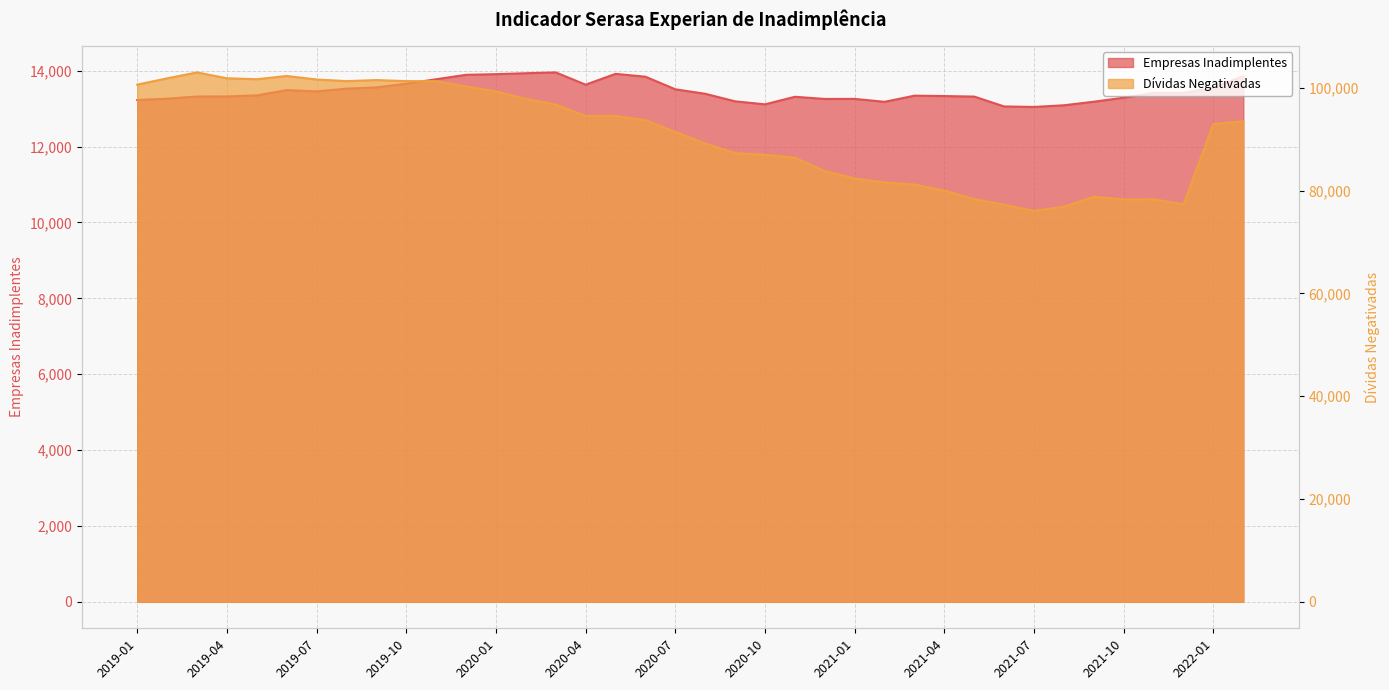

True or false: Empresas Inadimplentes and Dívidas Negativadas intersect in this chart.

False